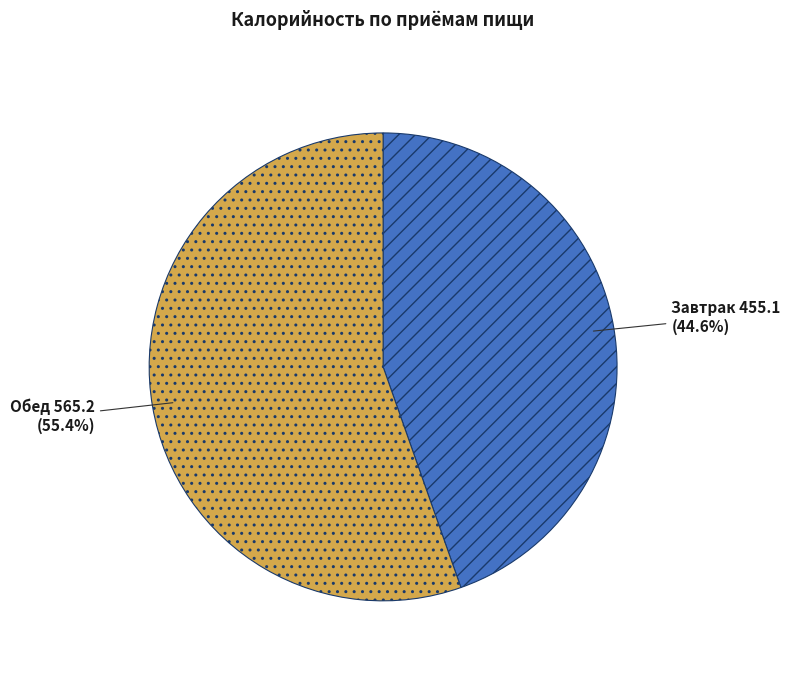

Is it true that Завтрак is 51% of the pie?

False